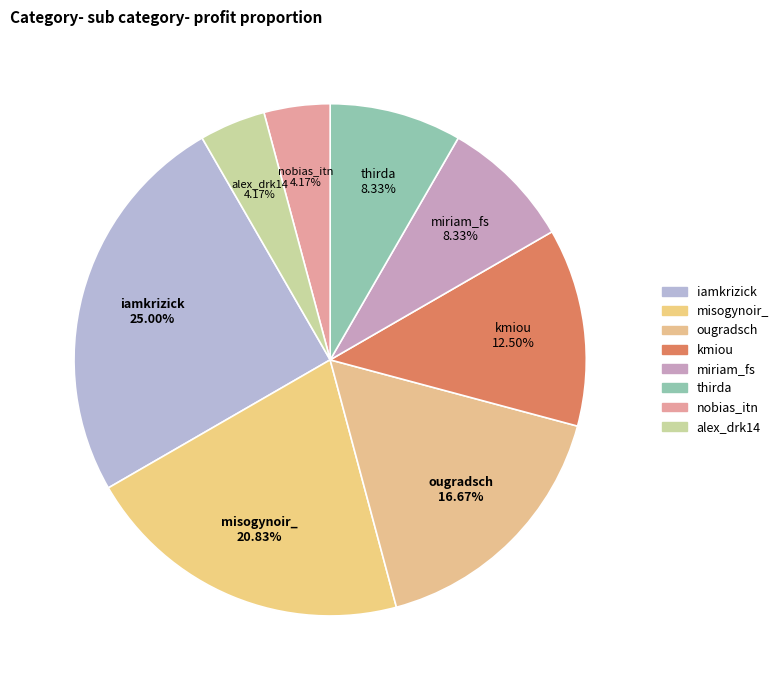

What is the ratio of the value at misogynoir_ to the value at ougradsch?

1.2